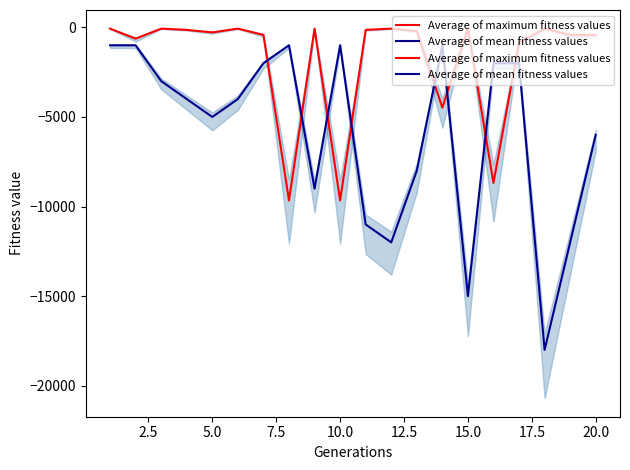

How many values in the Average of maximum fitness values series exceed -210?

9